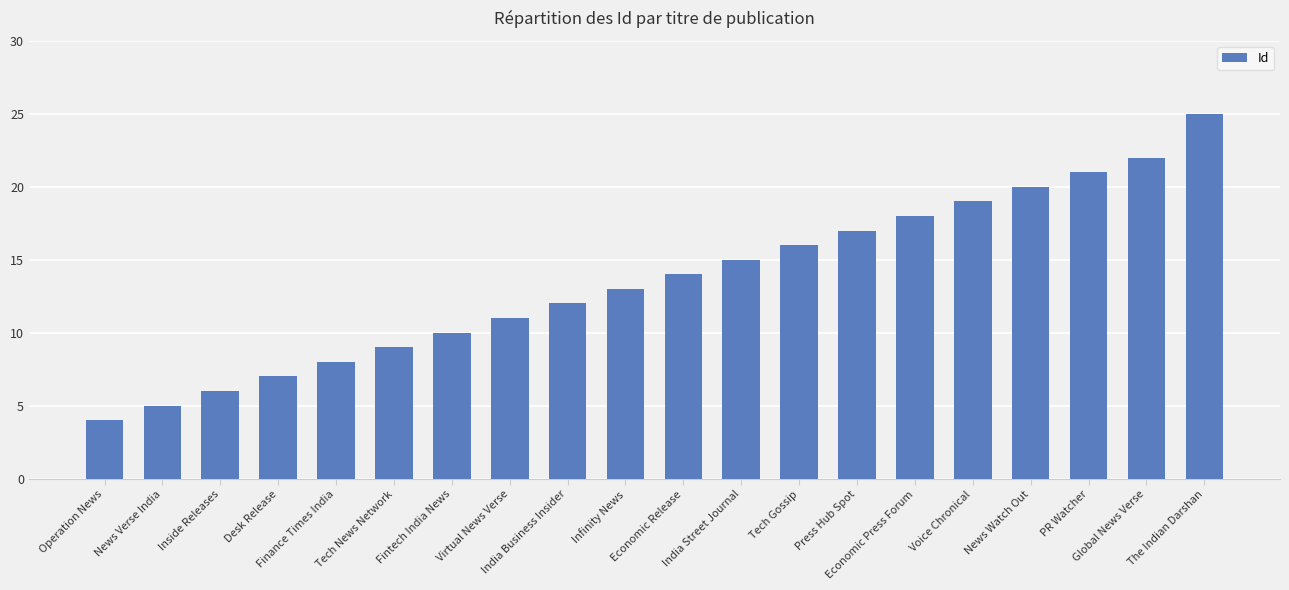

Between The Indian Darshan and Inside Releases, which is larger?

The Indian Darshan